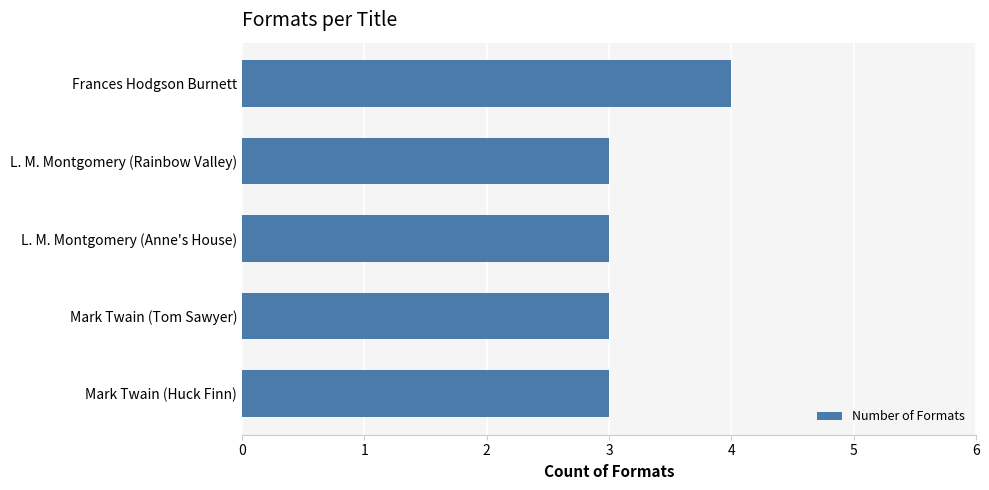

Are the bars horizontal?

Yes